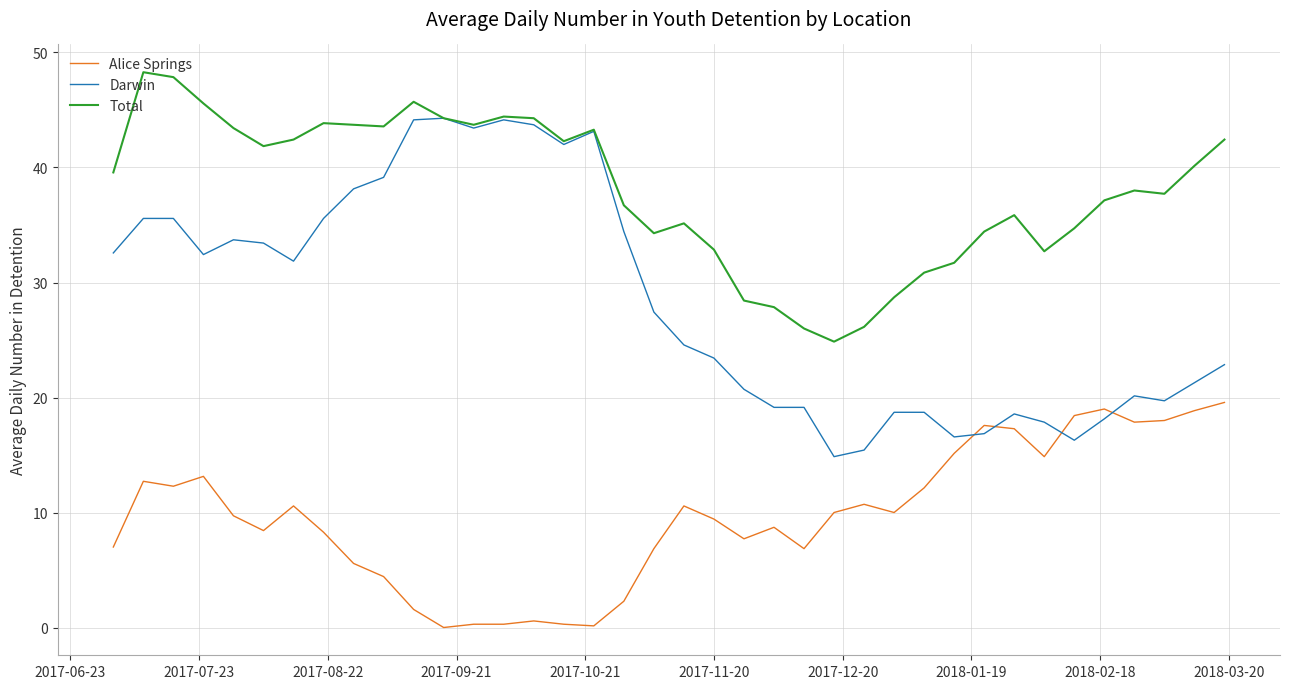

Which series has the widest spread of values?

Darwin